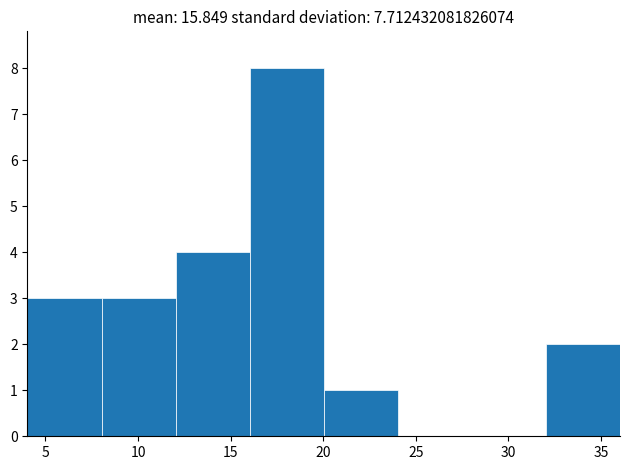

Over which range of the x-axis is the bar tallest?

16 to 20